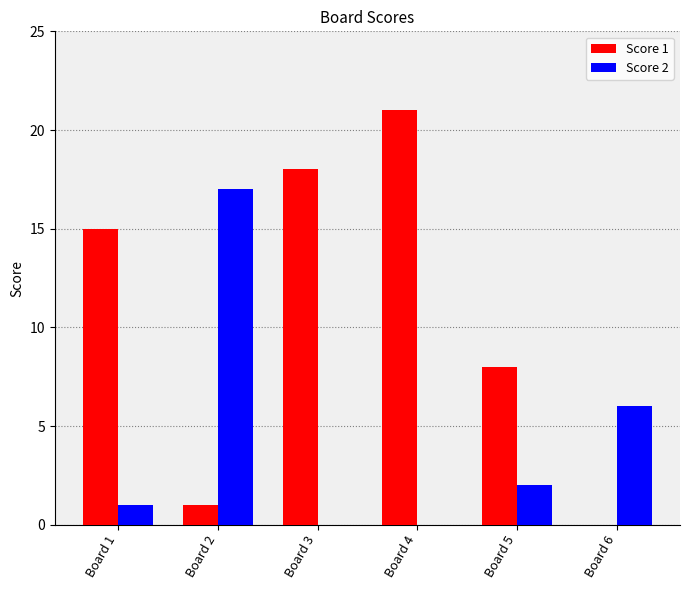

Reading left to right, list all the values displayed in this chart.

Score 1: 15	1	18	21	8	0
Score 2: 1	17	0	0	2	6